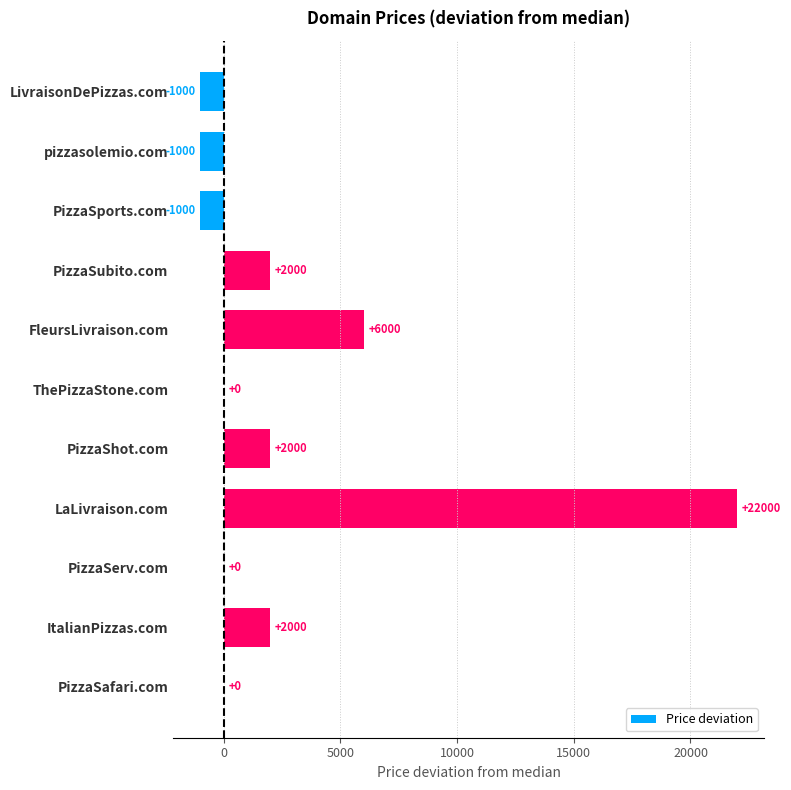

At which label is the value closest to 10500?

FleursLivraison.com